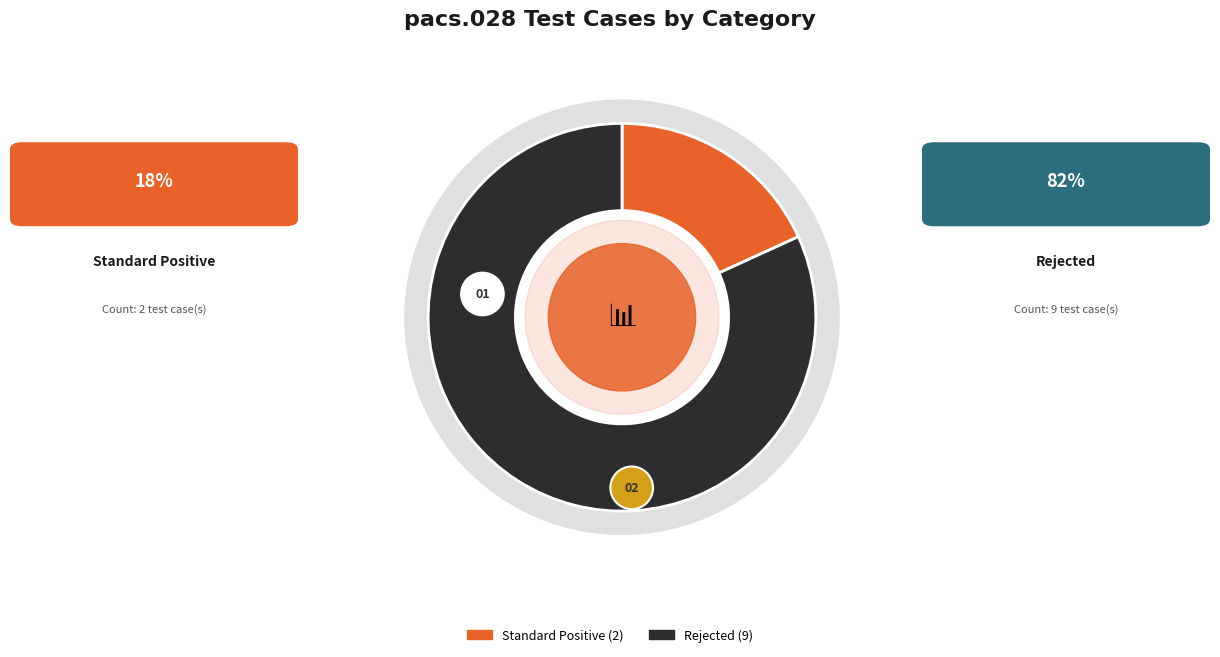

True or false: Standard Positive accounts for 18% of the total.

True